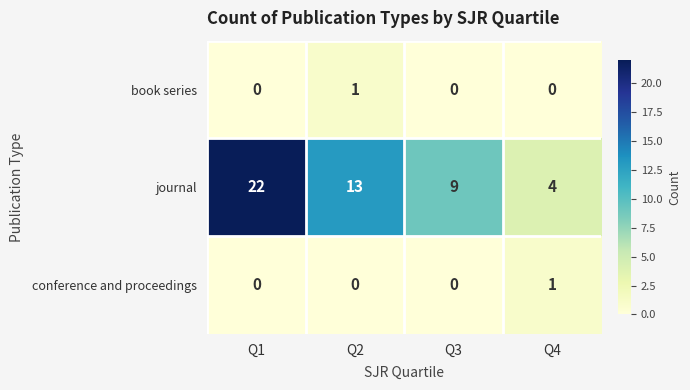

At how many categories does at least one series exceed 0?

4